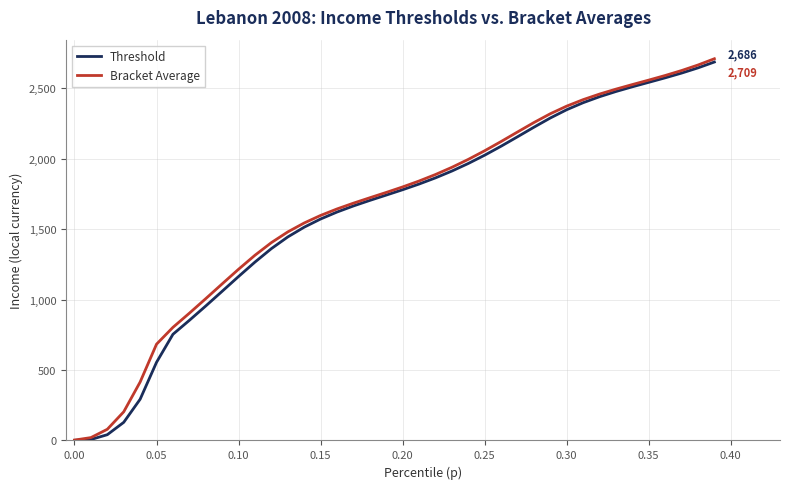

What is the highest value of the Threshold series?

2685.9